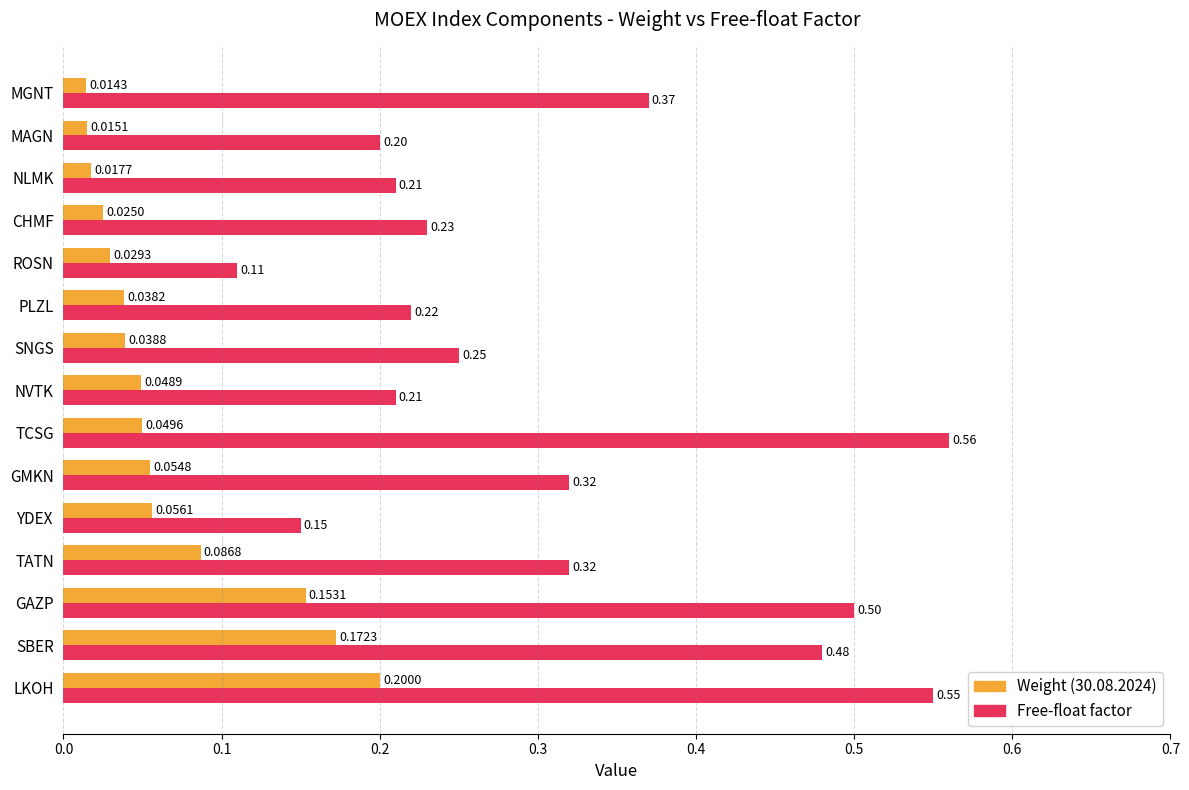

Rank the series by their average value, from lowest to highest.

Weight (30.08.2024), Free-float factor